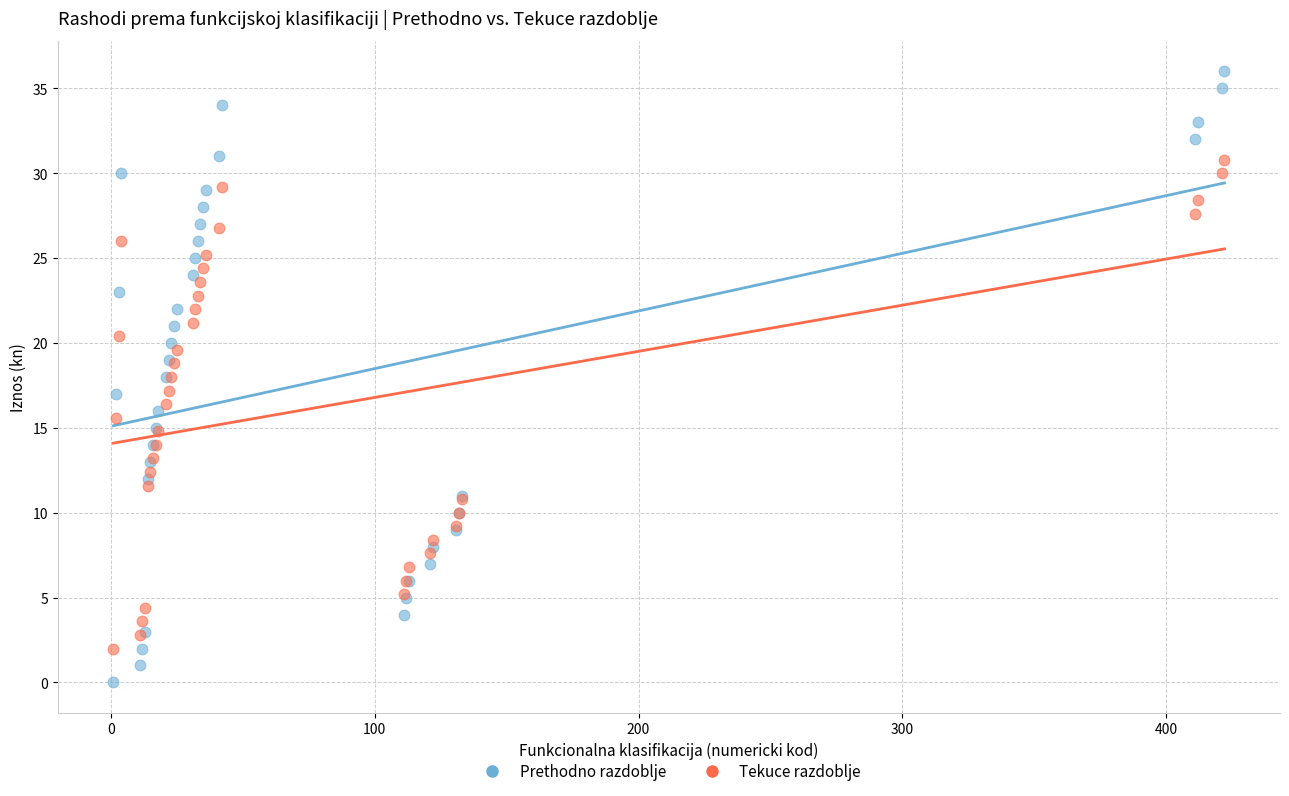

What is the X range (max minus min) for the scatter plot?

421.0